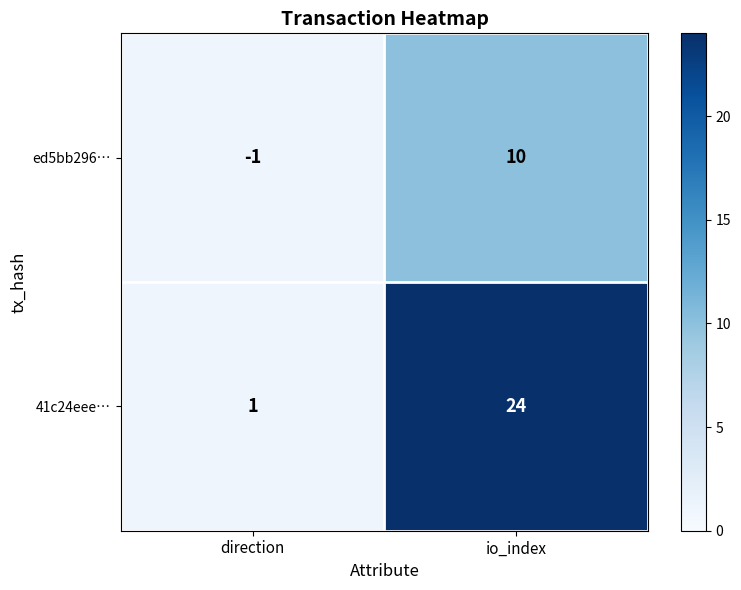

List the series in order of their peak value, highest first.

41c24eee…, ed5bb296…